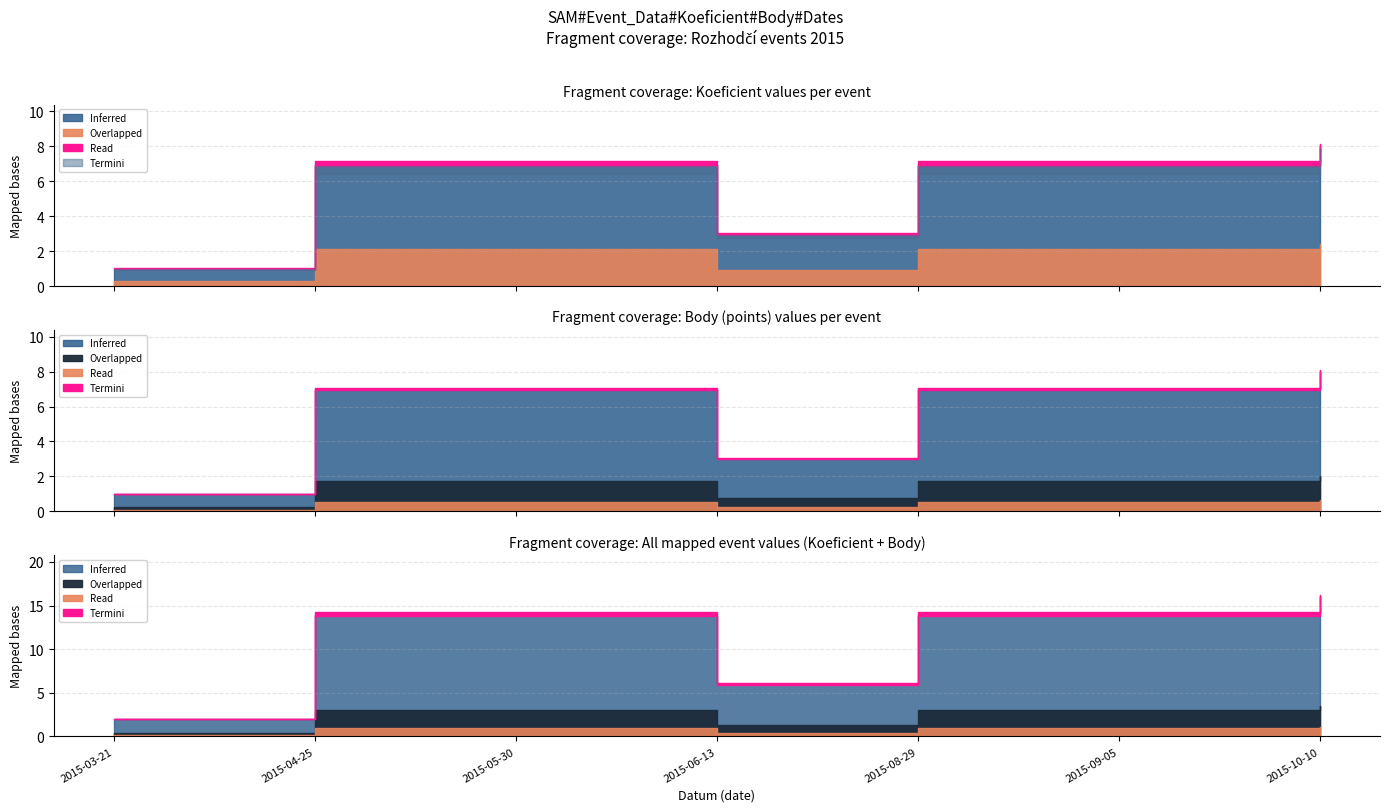

Which category has the lowest value in the Koeficient series?

2015-03-21